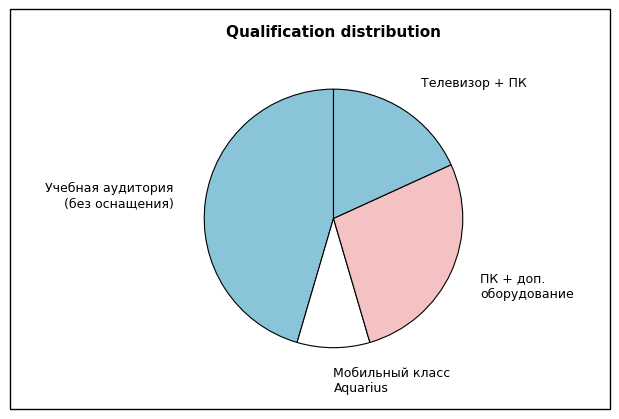

What is the ratio of the value at Мобильный класс Aquarius to the value at ПК + доп. оборудование?

0.3